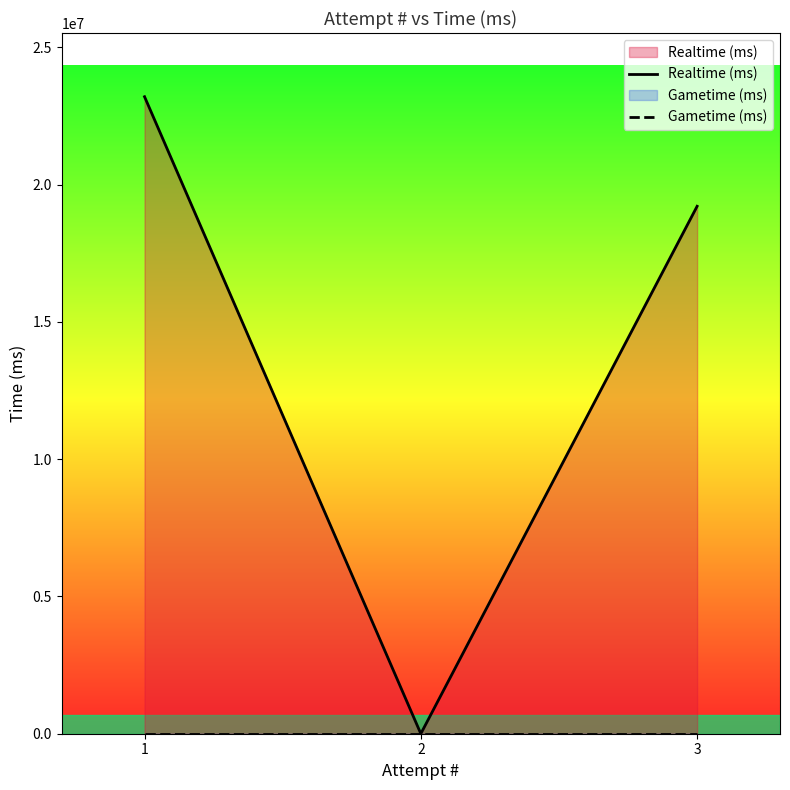

Which series has the largest range (max minus min)?

Realtime (ms)